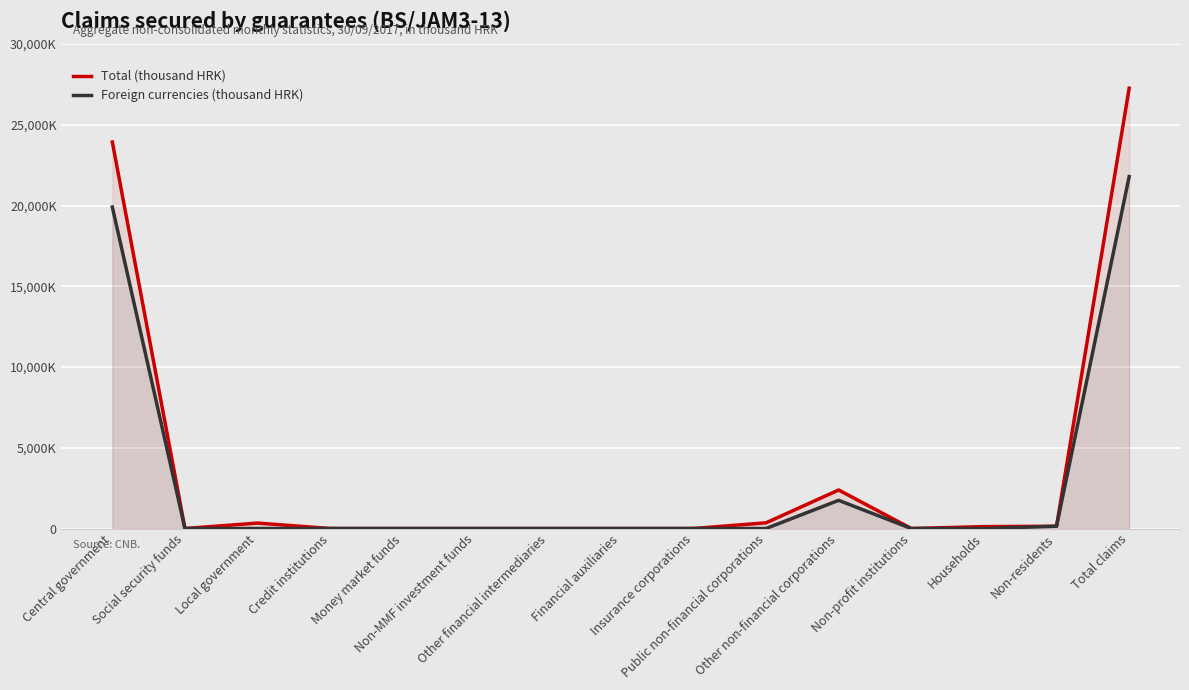

What is the spread (max minus min) of values at Public non-financial corporations?

351961